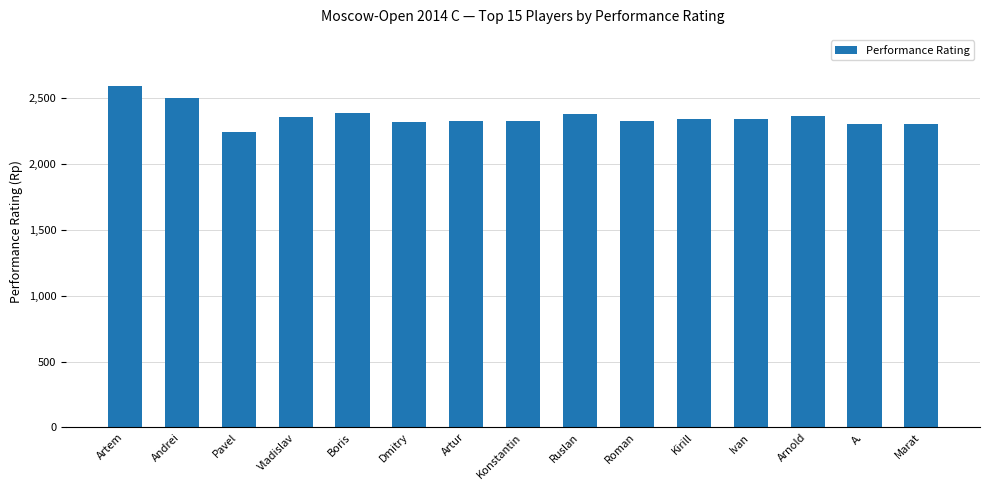

What is the difference between the second highest and minimum values?

264